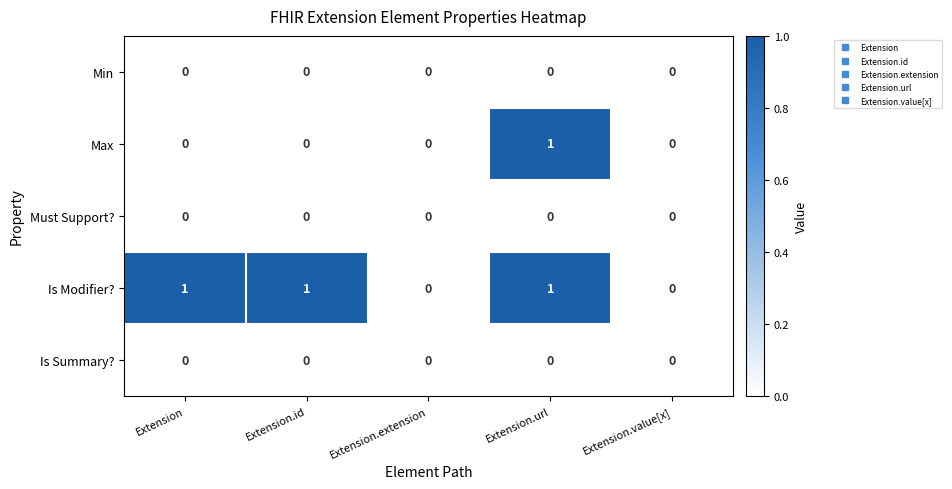

Between Extension and Extension.url, which series saw the biggest shift?

Max